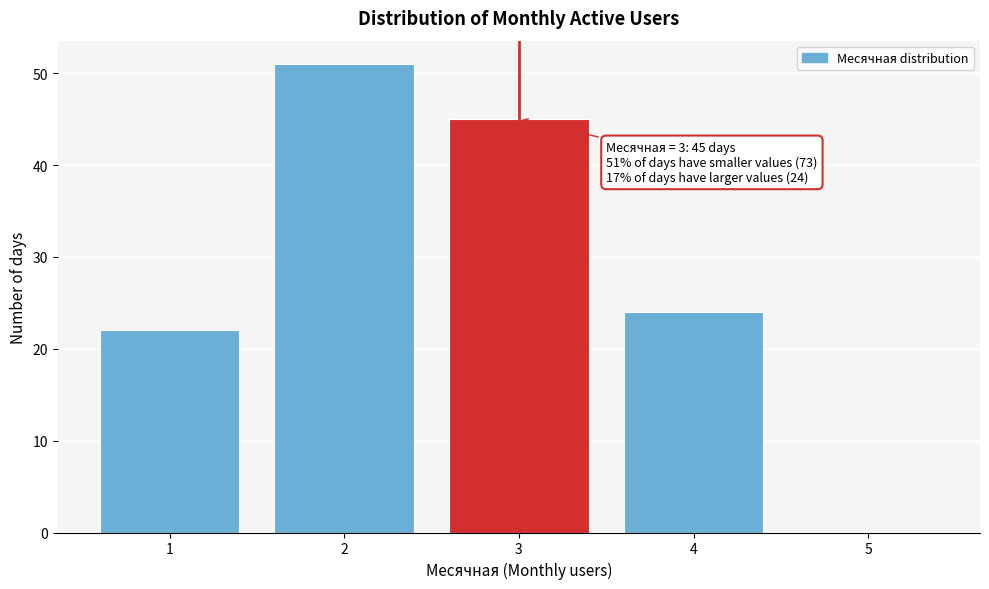

Over which range of the x-axis is the bar tallest?

1.5 to 2.5